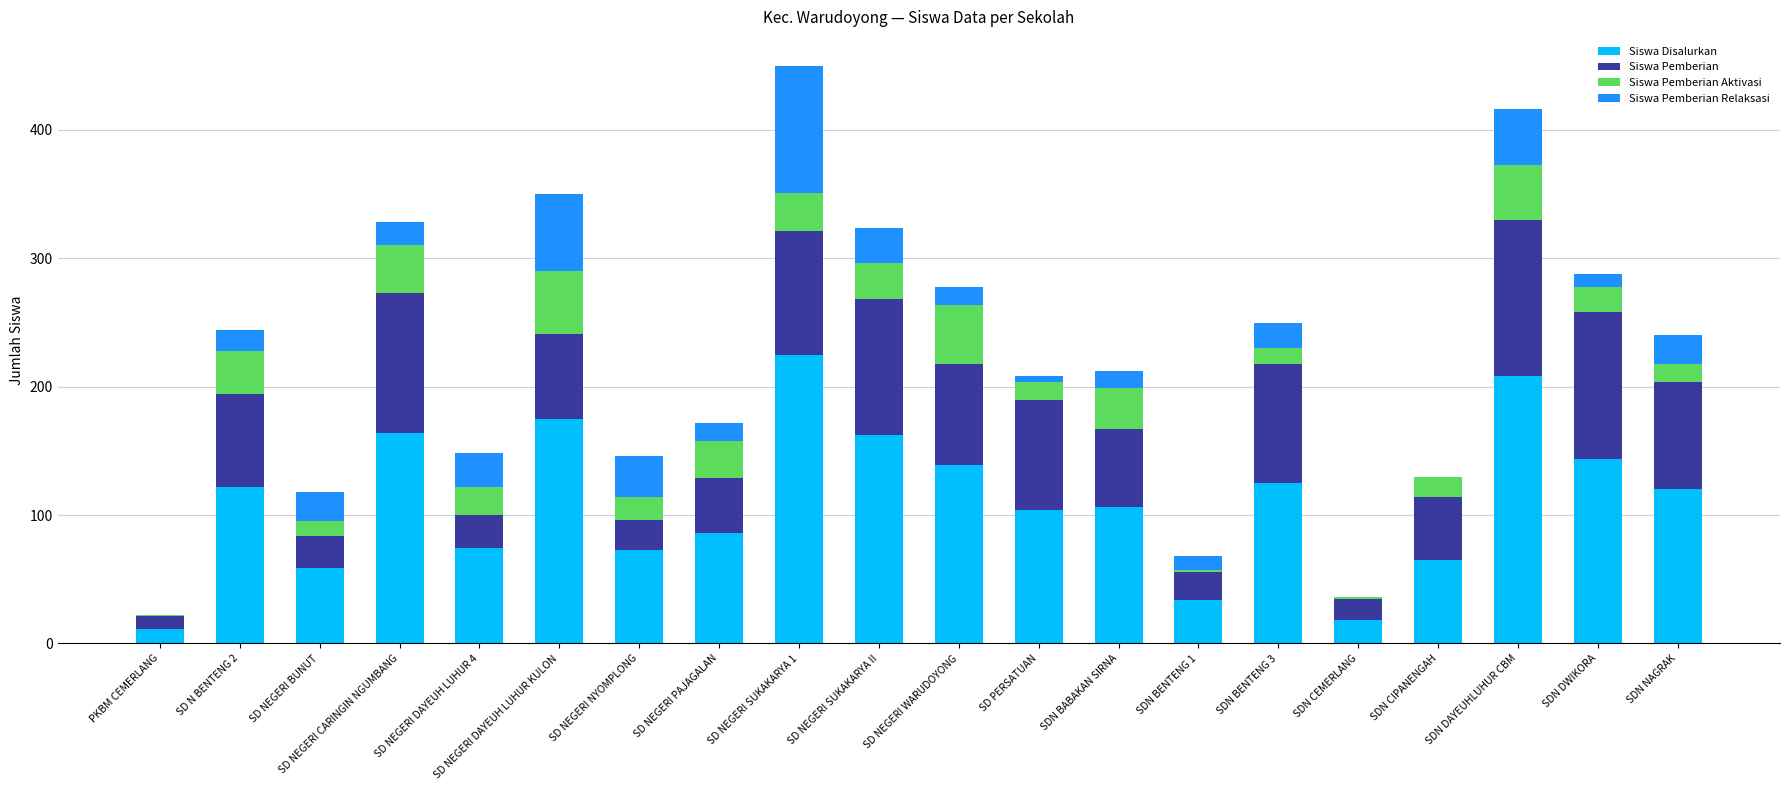

What is the maximum value for Siswa Disalurkan?

225